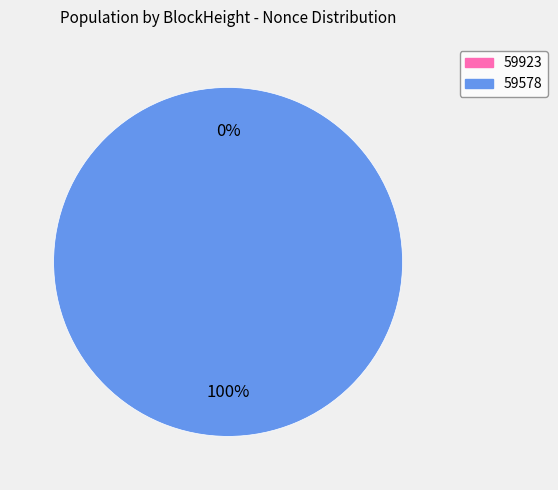

What is the change in value from 59923 to 59578?

+7264